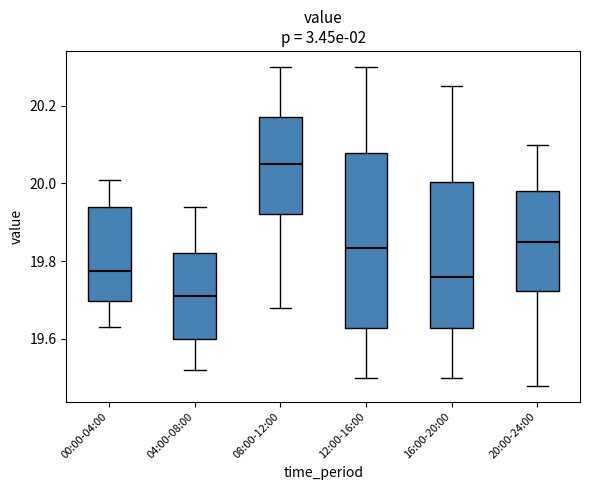

Which box's median line is the highest?

08:00-12:00